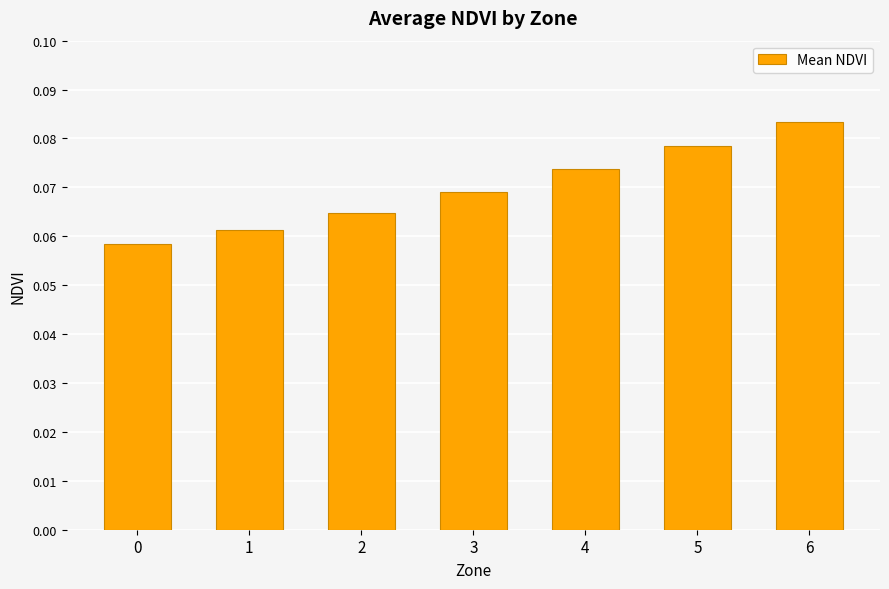

At which category does the chart reach its peak across all series?

6